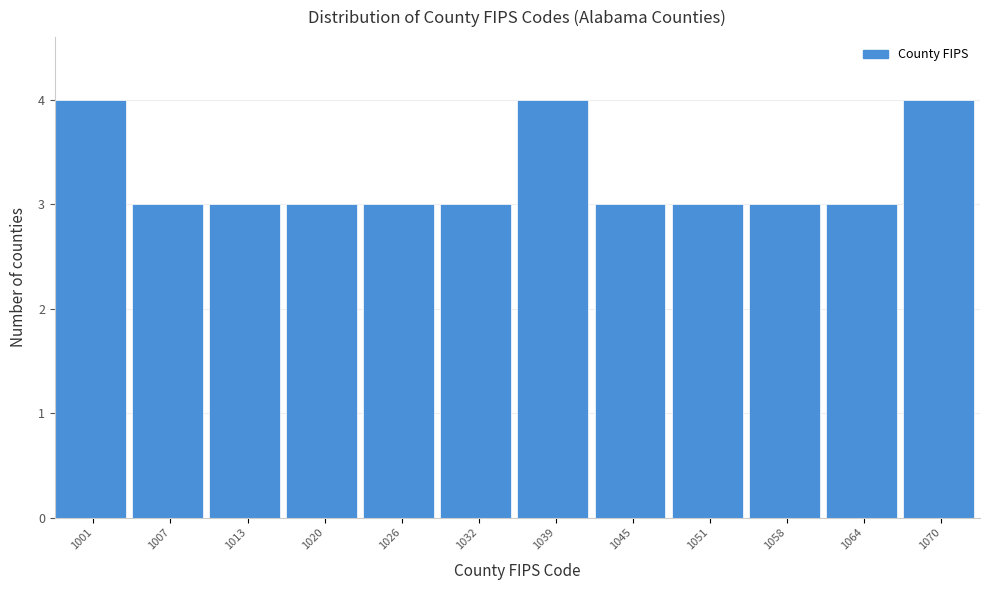

Reading left to right, what are all the values shown in this chart?

1001=4	1007=3	1013=3	1020=3	1026=3	1032=3	1039=4	1045=3	1051=3	1058=3	1064=3	1070=4